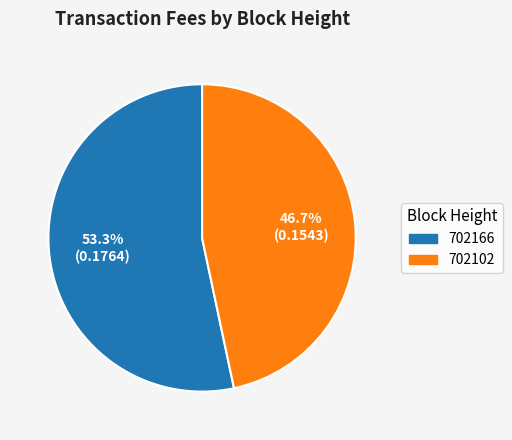

Is the sum of 702102 and 702166 greater than half?

Yes